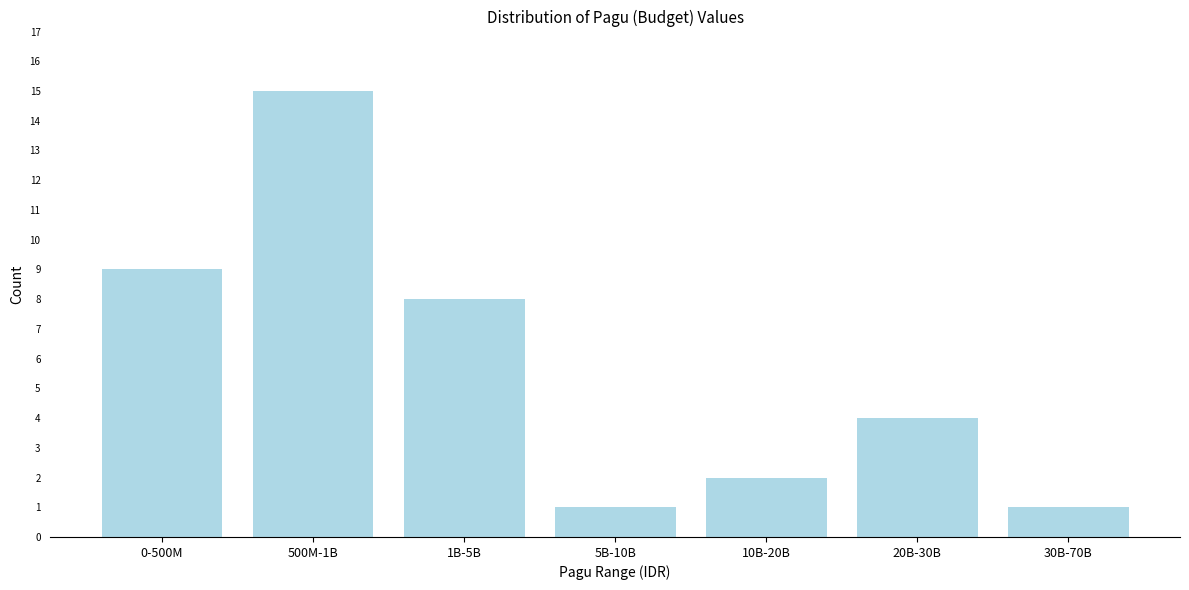

Reading left to right, extract all data points from this chart.

0-500M=9	500M-1B=15	1B-5B=8	5B-10B=1	10B-20B=2	20B-30B=4	30B-70B=1